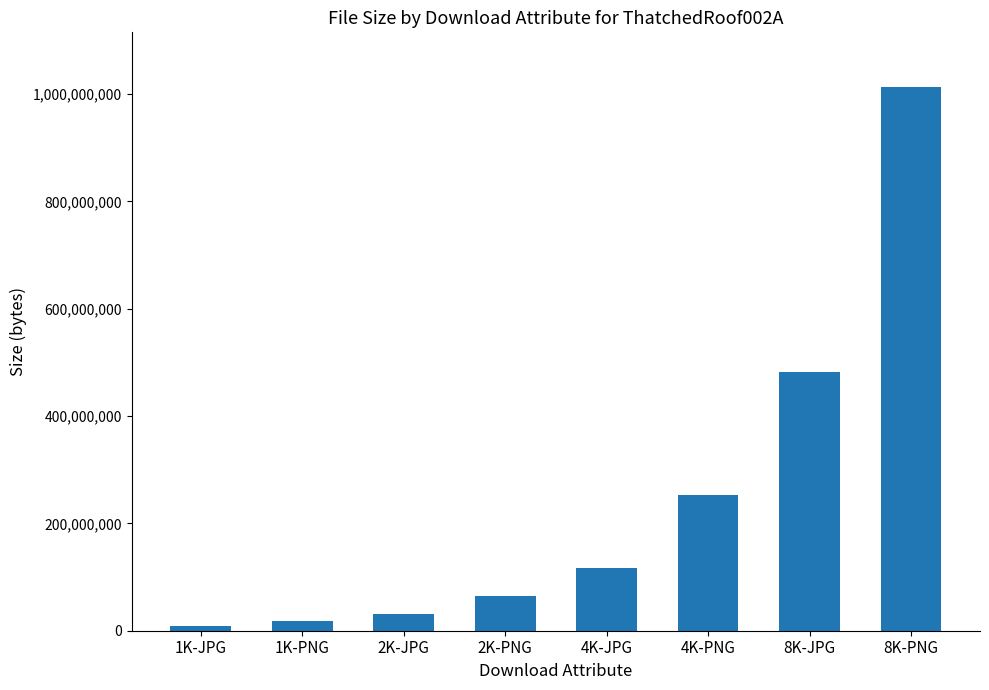

What is the difference between the maximum and minimum values?

1004887169